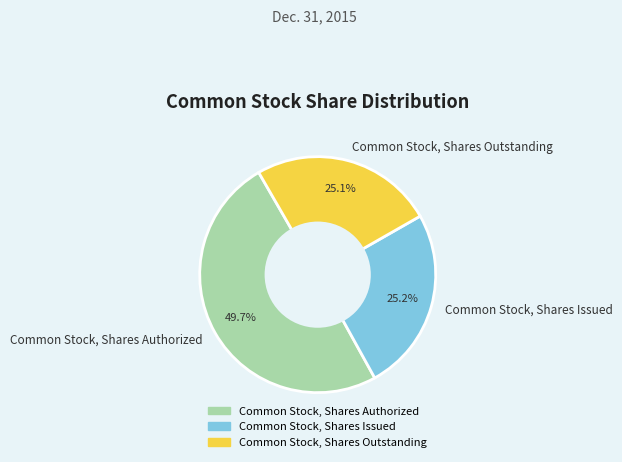

Between Common Stock, Shares Outstanding and Common Stock, Shares Authorized, which is larger?

Common Stock, Shares Authorized